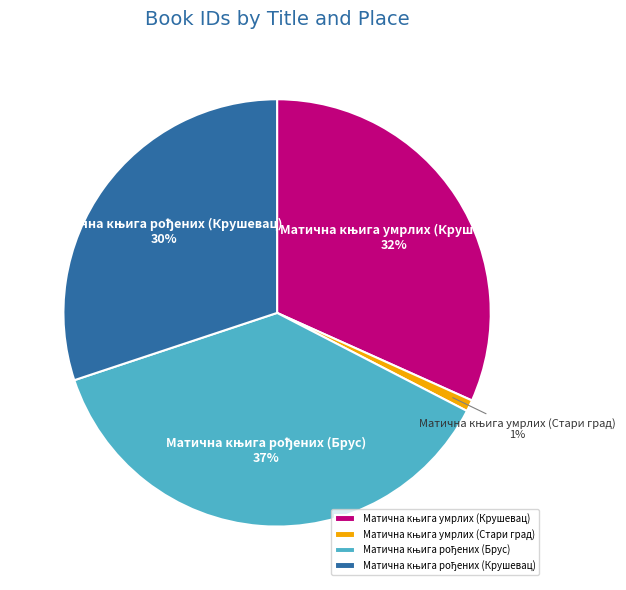

To the nearest percent, what is the difference between the largest and smallest slice percentages?

36%